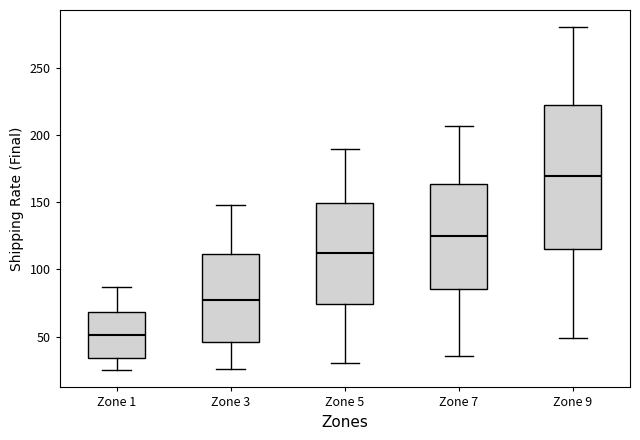

Which box's median line is the highest?

Zone 9